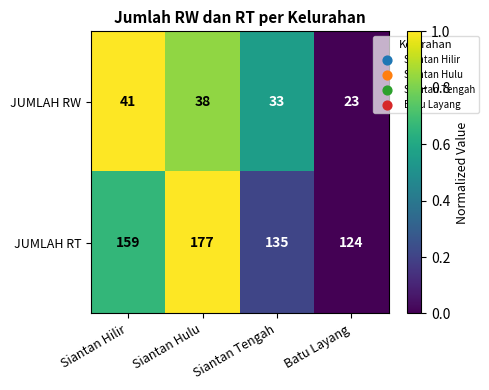

How many series are shown in this chart?

2